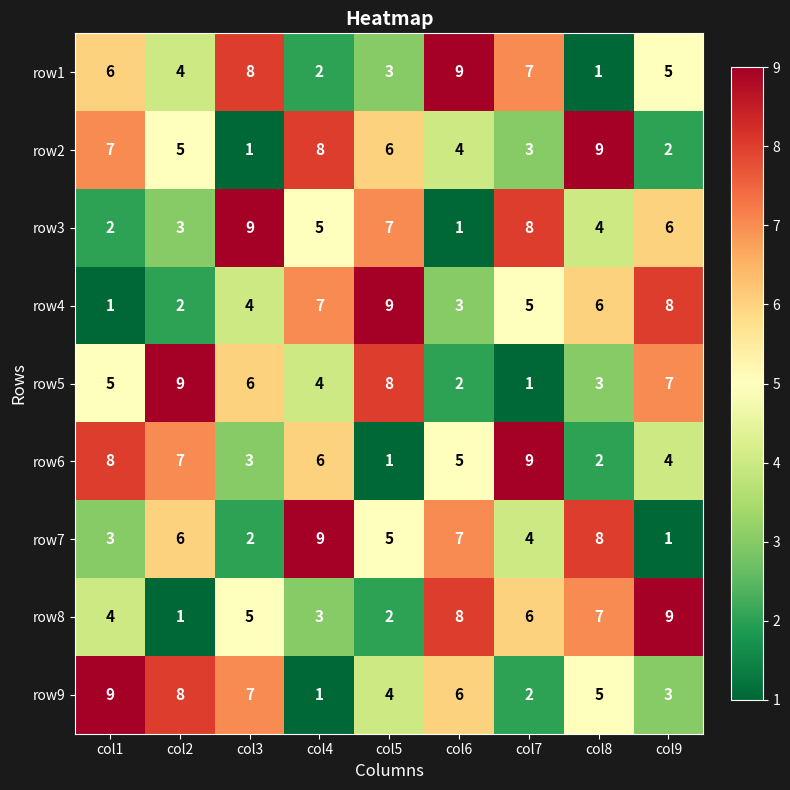

What is the difference between the maximum and minimum values in the row6 series?

8